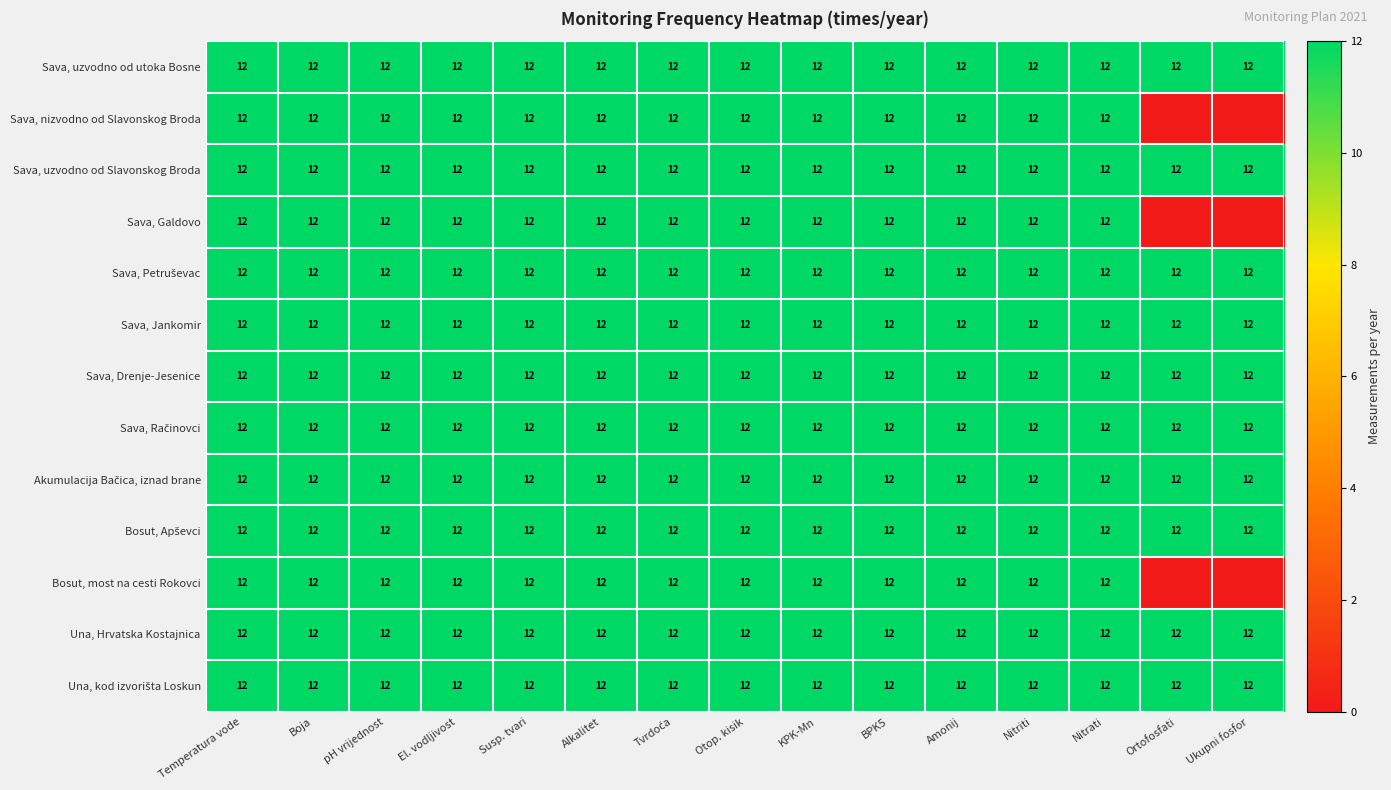

What is the sum of the Sava, uzvodno od utoka Bosne values at KPK-Mn and Boja?

24